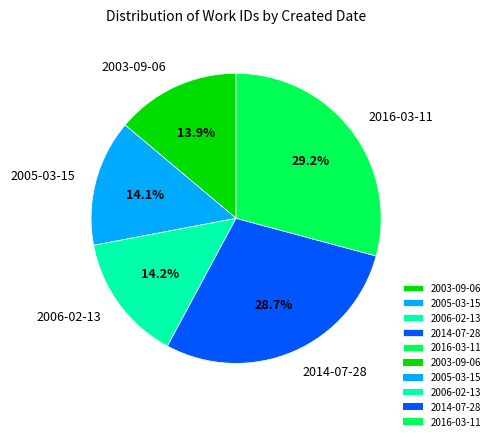

To the nearest percent, what portion does 2003-09-06 represent?

14%